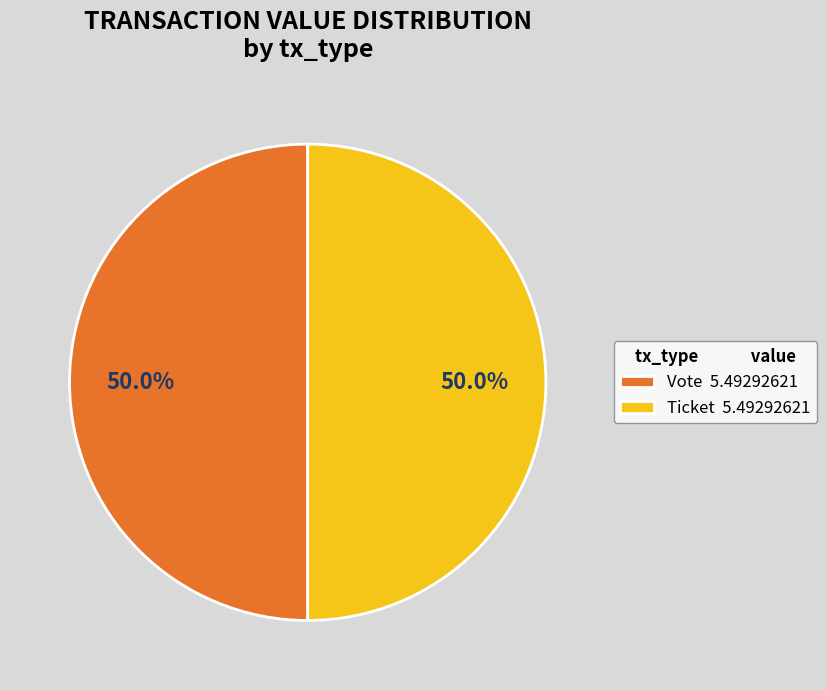

What is the ratio of the value at Ticket 5.49292621 to the value at Vote 5.49292621?

1.0